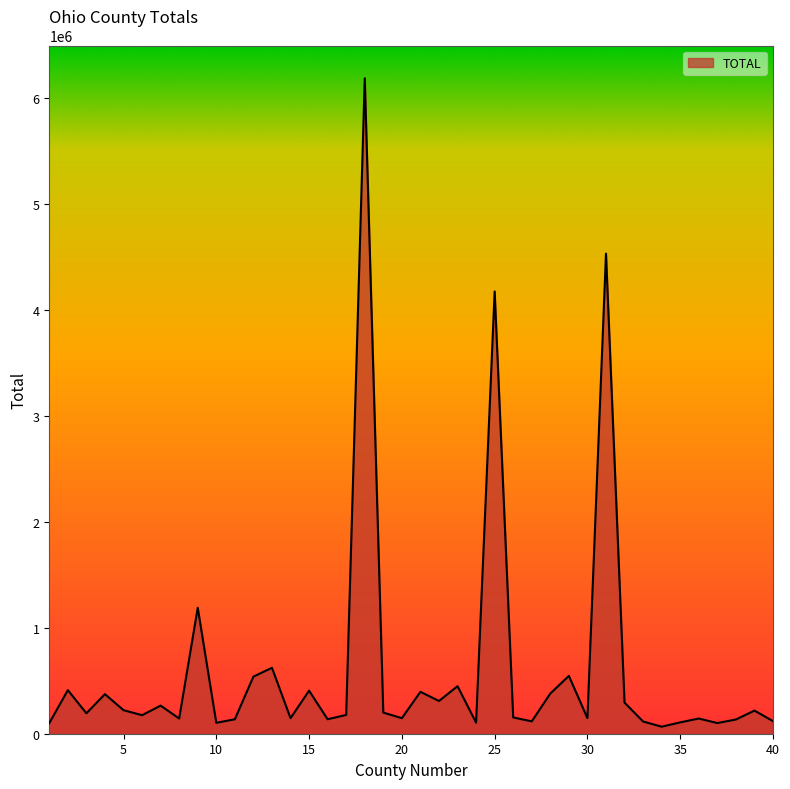

What is the difference between the maximum and minimum values?

6117829.9